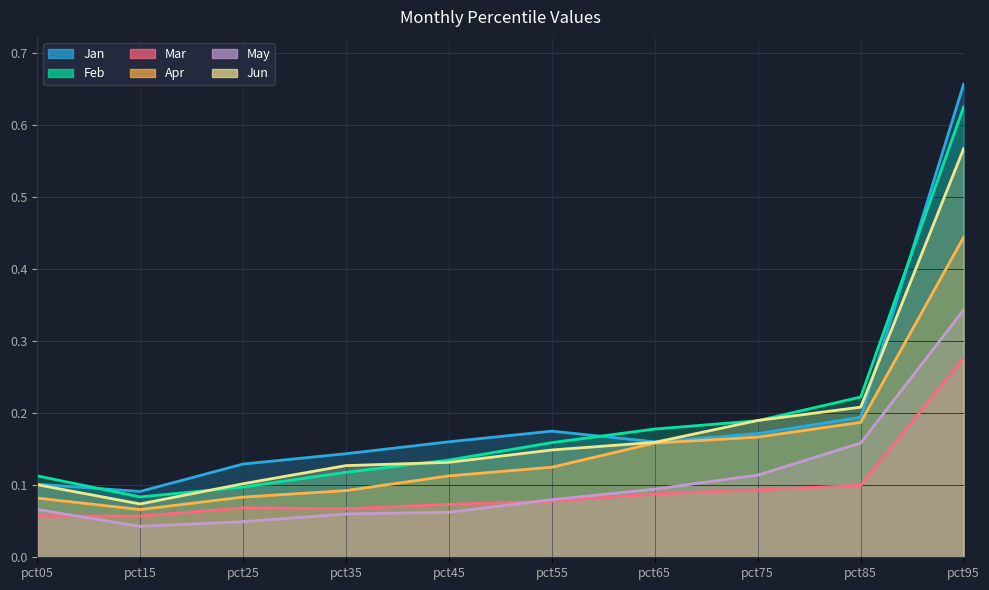

What is the value of the Feb point at the 6th from the left?

0.2